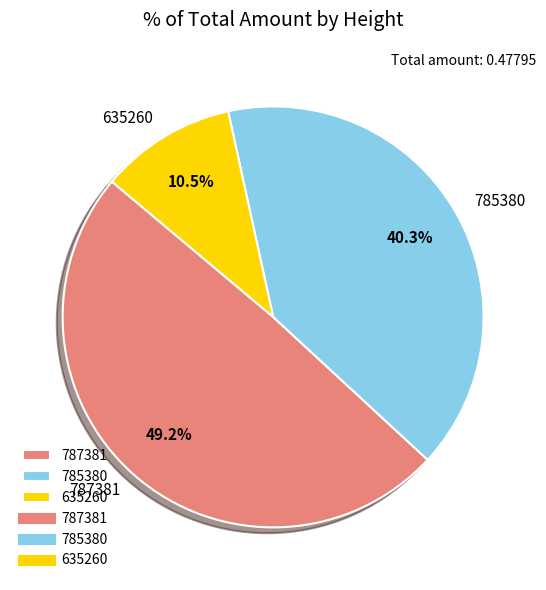

The 787381 slice represents 36% of the pie. True or false?

False